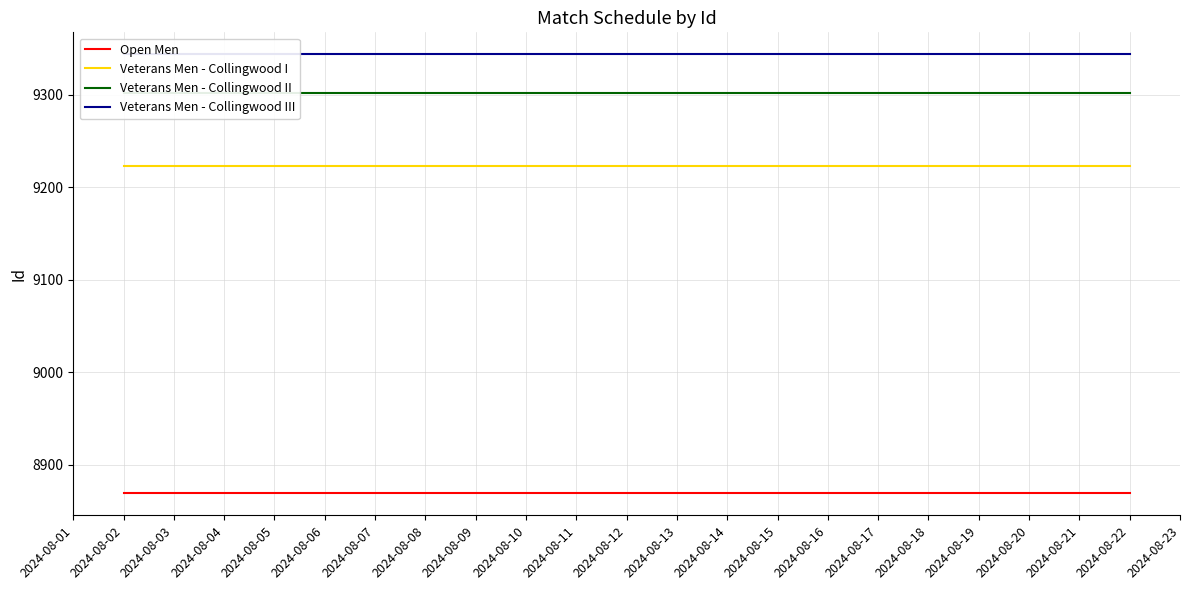

What is the highest value of the Veterans Men - Collingwood III series?

9344